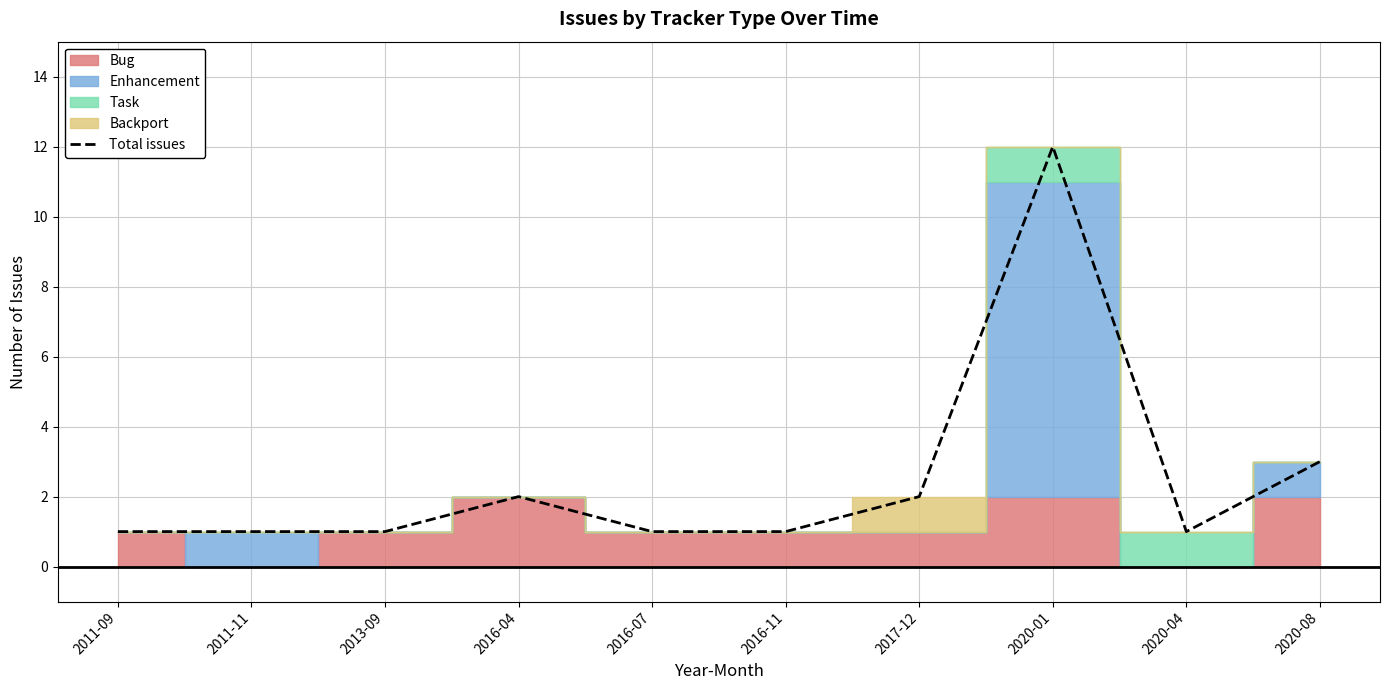

How many lines are shown in the chart?

1